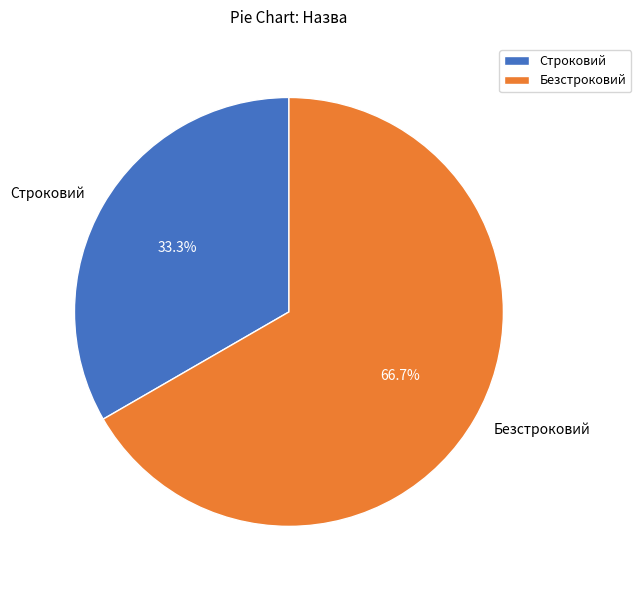

True or false: Безстроковий accounts for 77% of the total.

False